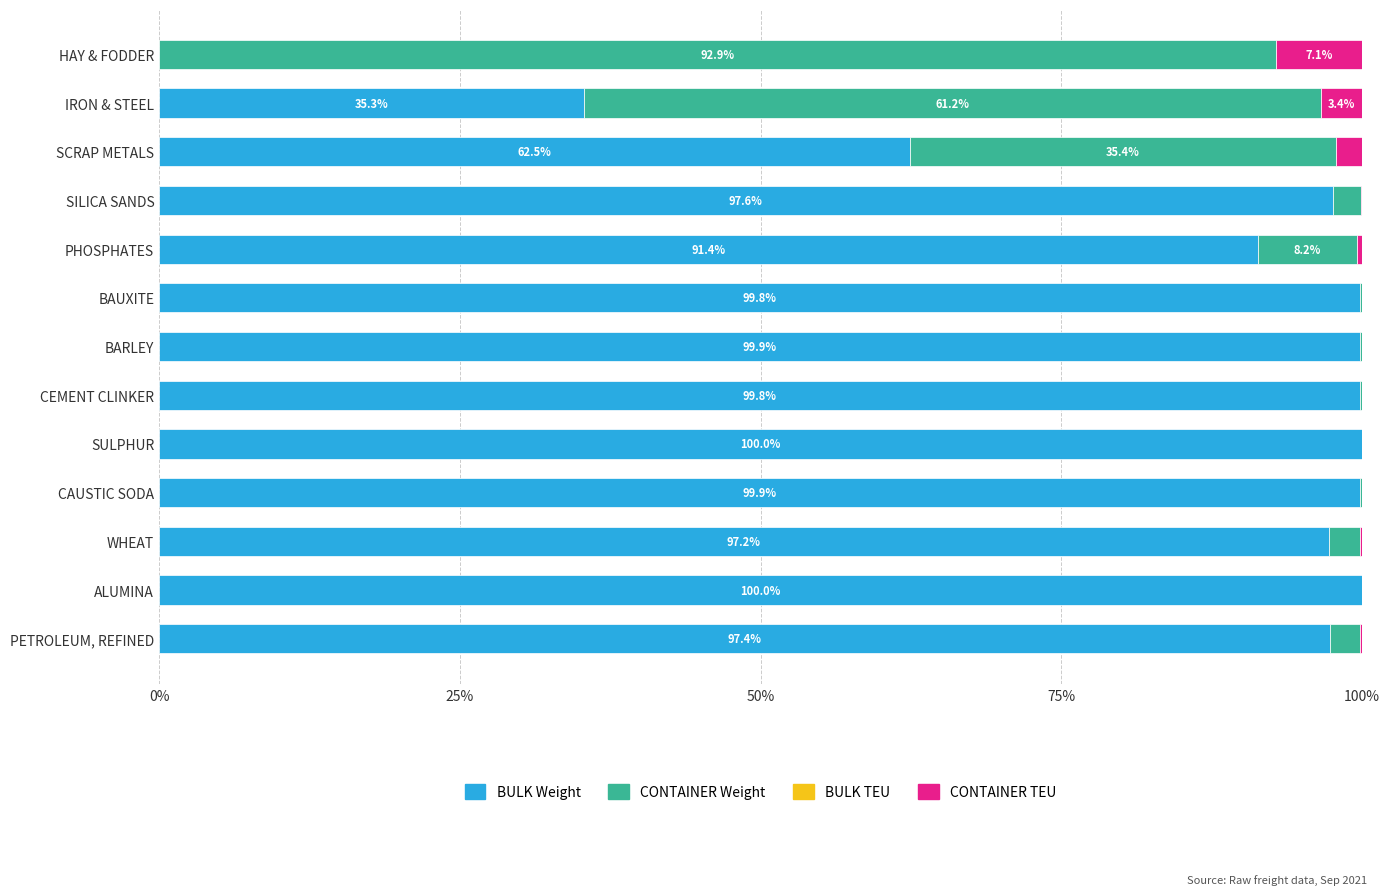

What is the sum of all BULK Weight values?

1080.7